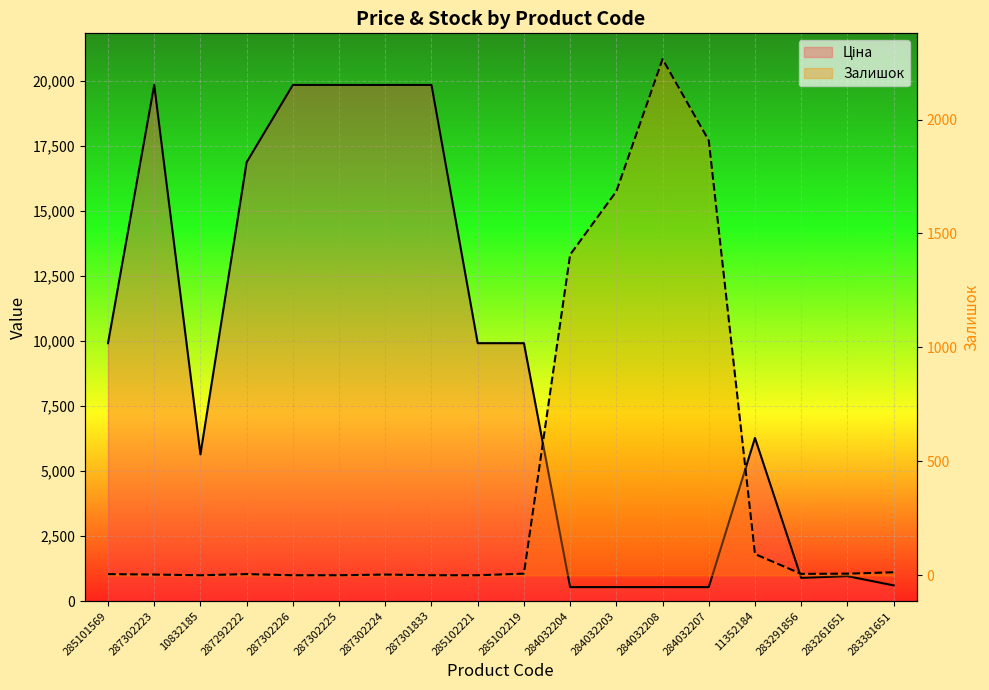

Reading left to right, transcribe all the data shown in this chart.

Ціна: 9908.5	19831.1	5636.0	16863.2	19831.1	19831.1	19831.1	19831.1	9908.5	9908.5	535.4	535.4	535.4	535.4	6266.7	889.9	957.1	602.1
Залишок: 5.0	3.0	0.0	5.0	0.0	0.0	3.0	0.0	0.0	7.0	1407.0	1685.0	2265.0	1908.0	93.0	6.0	7.0	13.0